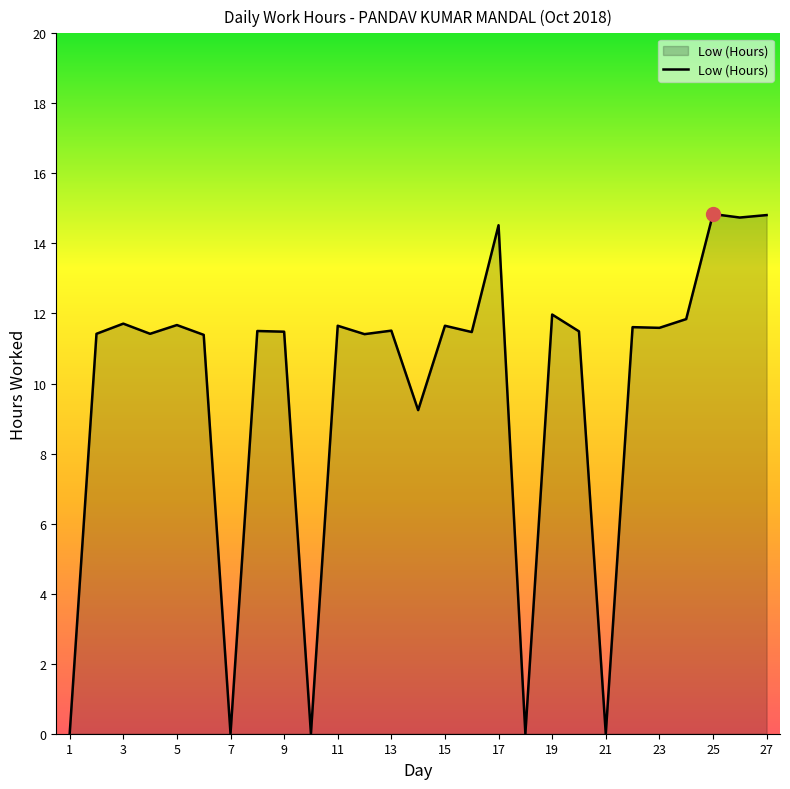

What is the maximum value shown in the chart?

14.8